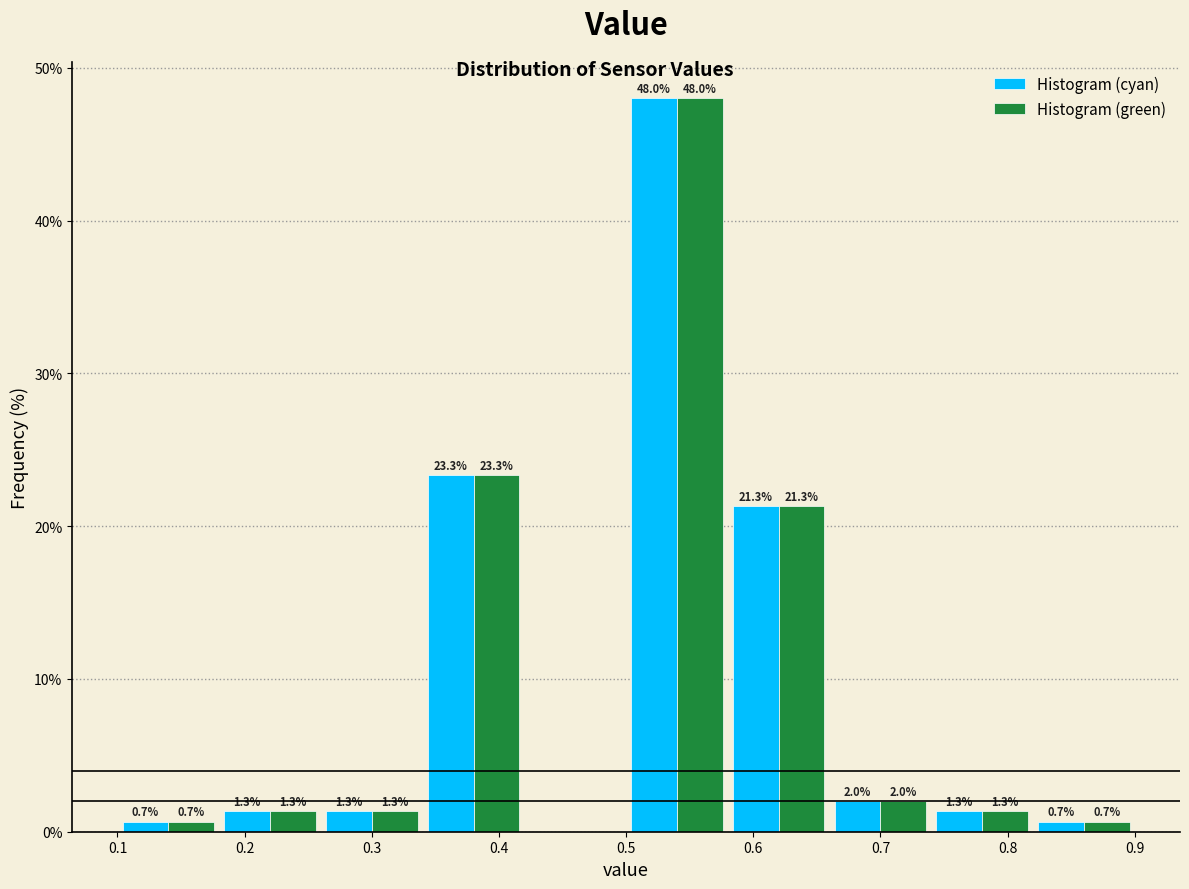

In the Histogram (cyan) series, which range on the x-axis has the tallest bar?

0.50 to 0.58